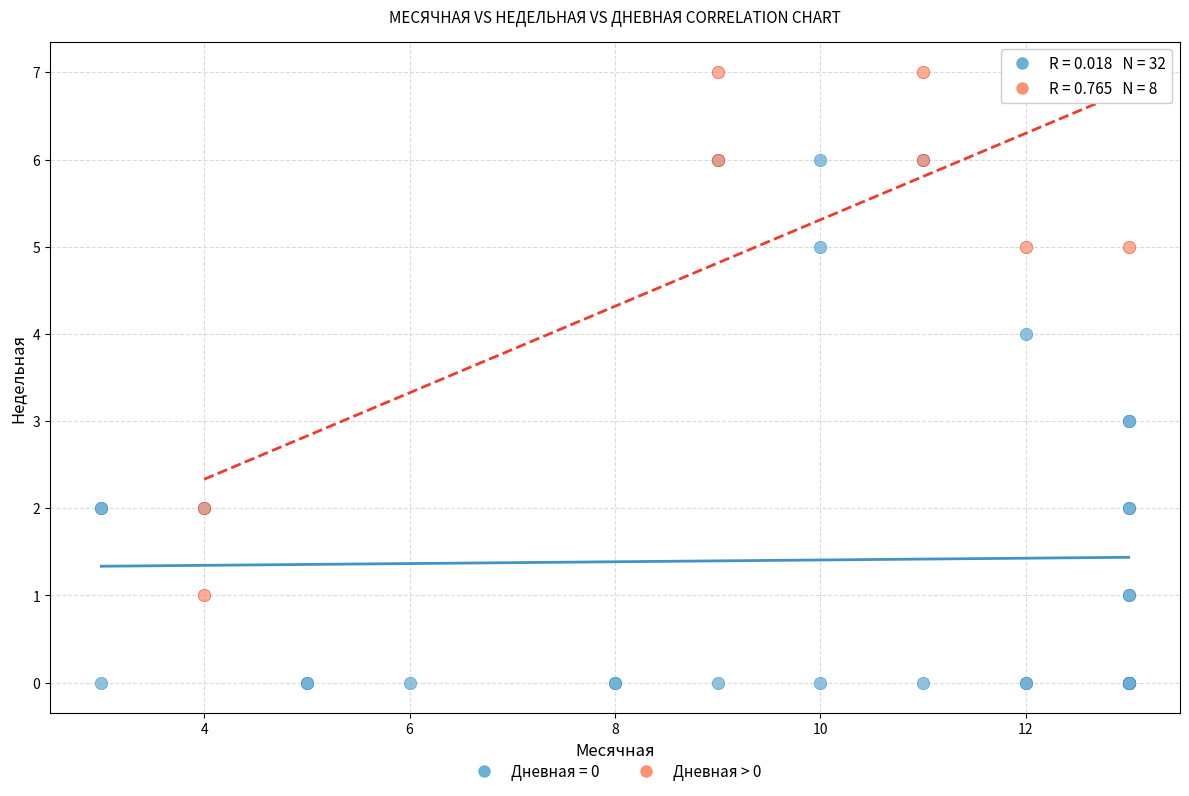

Which series contains the lowest Y value?

Дневная = 0